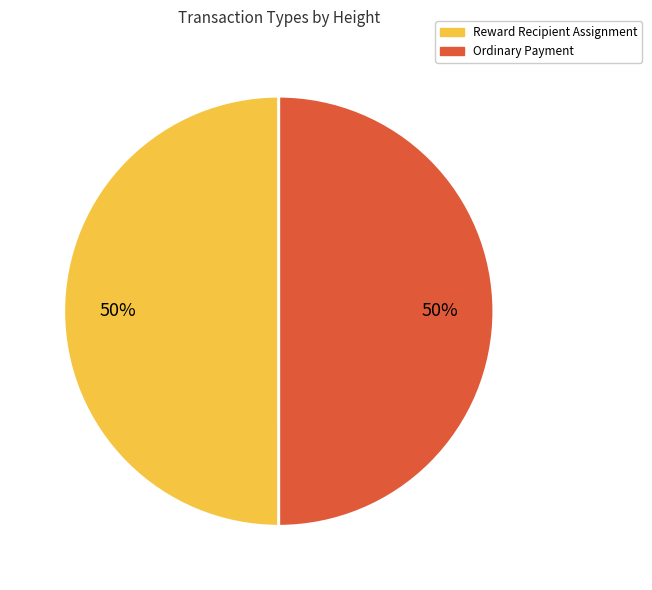

To the nearest percent, what is the average slice percentage?

50%